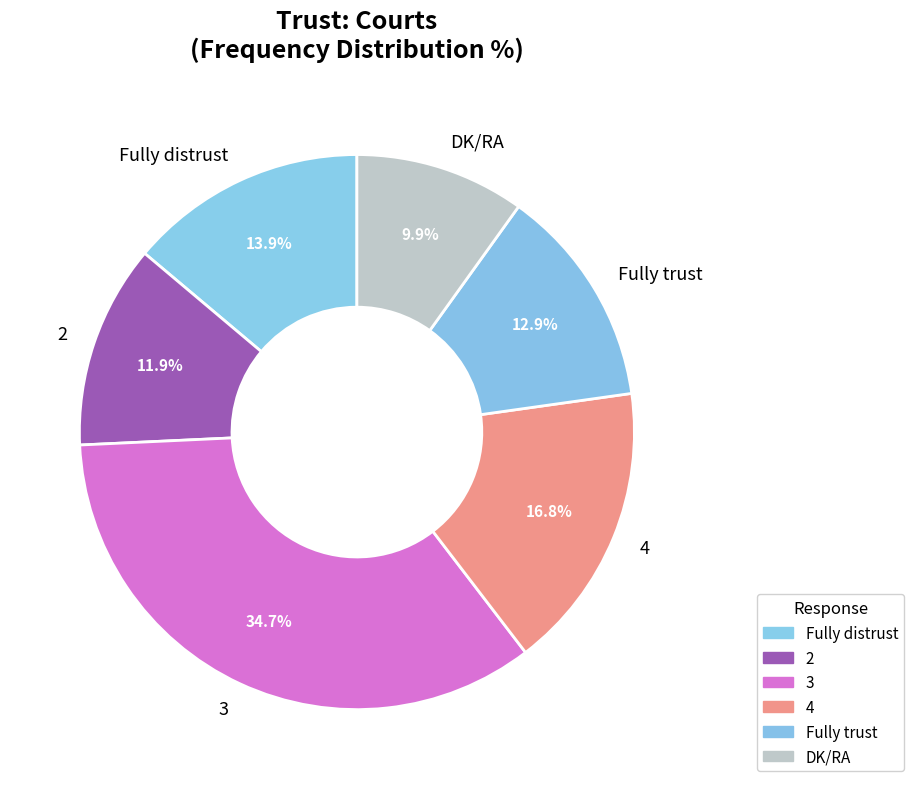

Approximately how many times larger is the value at 4 compared to 2?

1.4